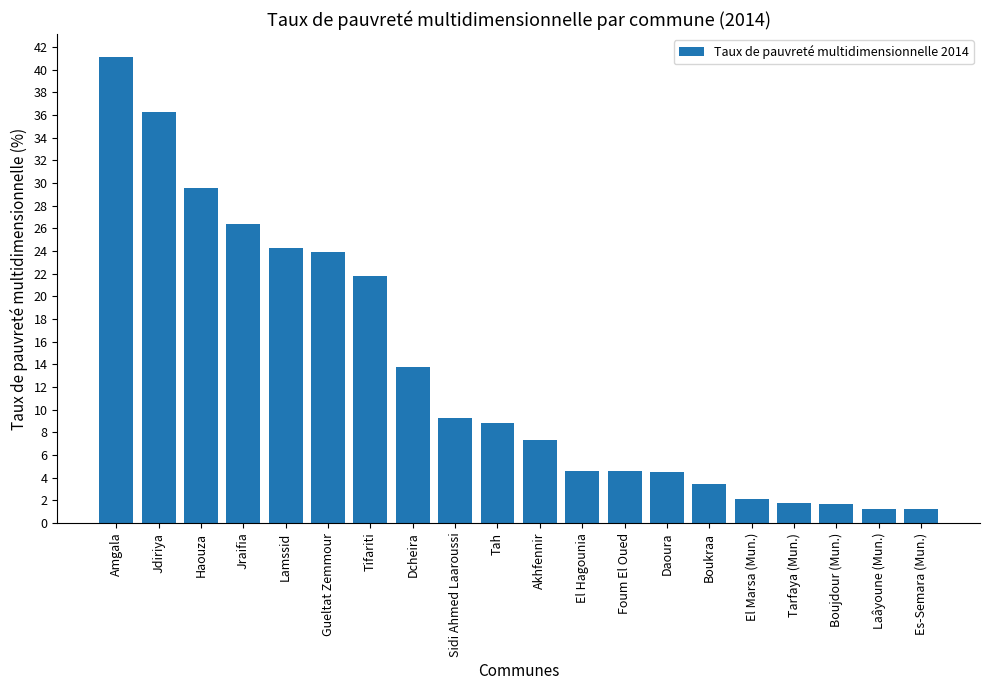

What is the label of the 20th bar from the right?

Amgala